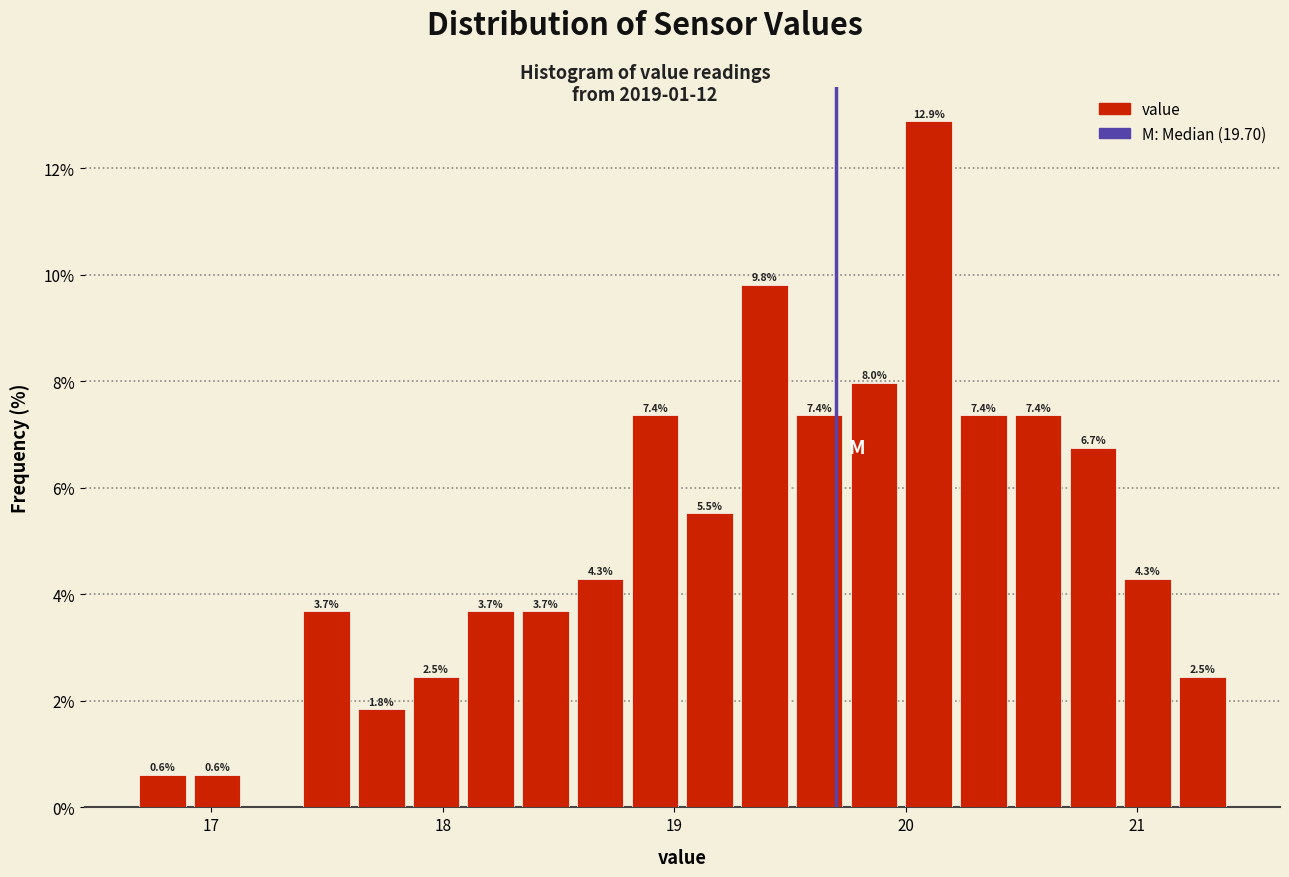

Read against the x-axis, roughly where is the centre of the tallest bar?

20.1